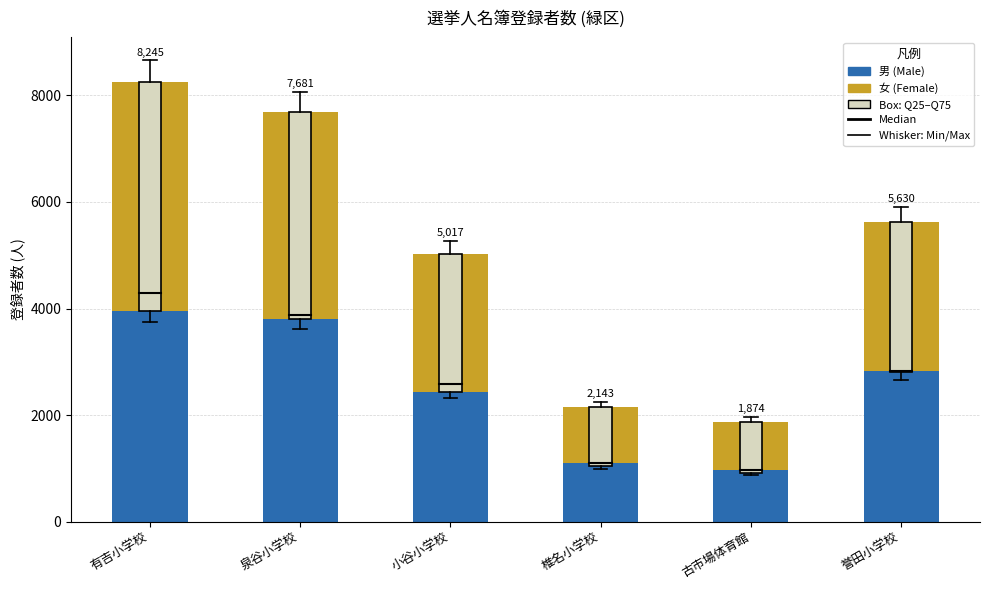

Does the chart contain any negative values?

No